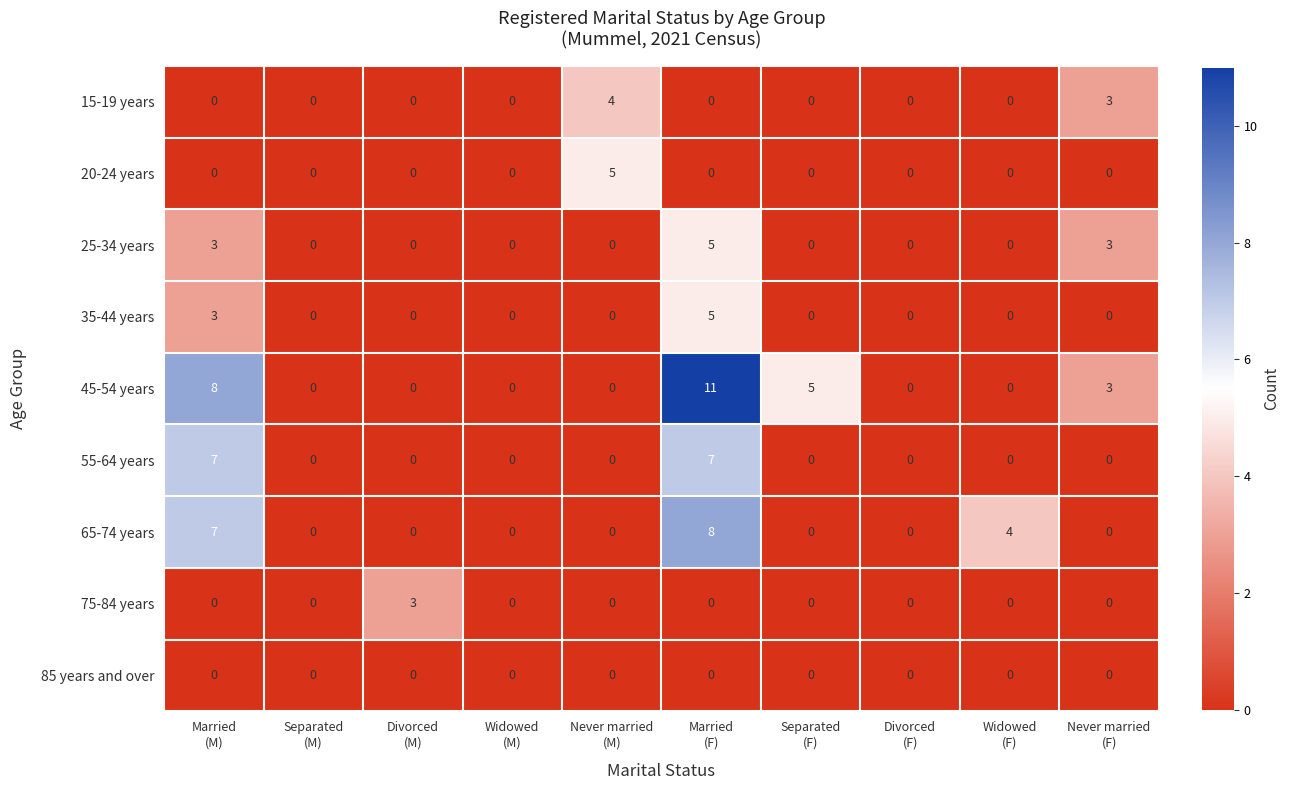

Which series has the widest spread of values?

45-54 years